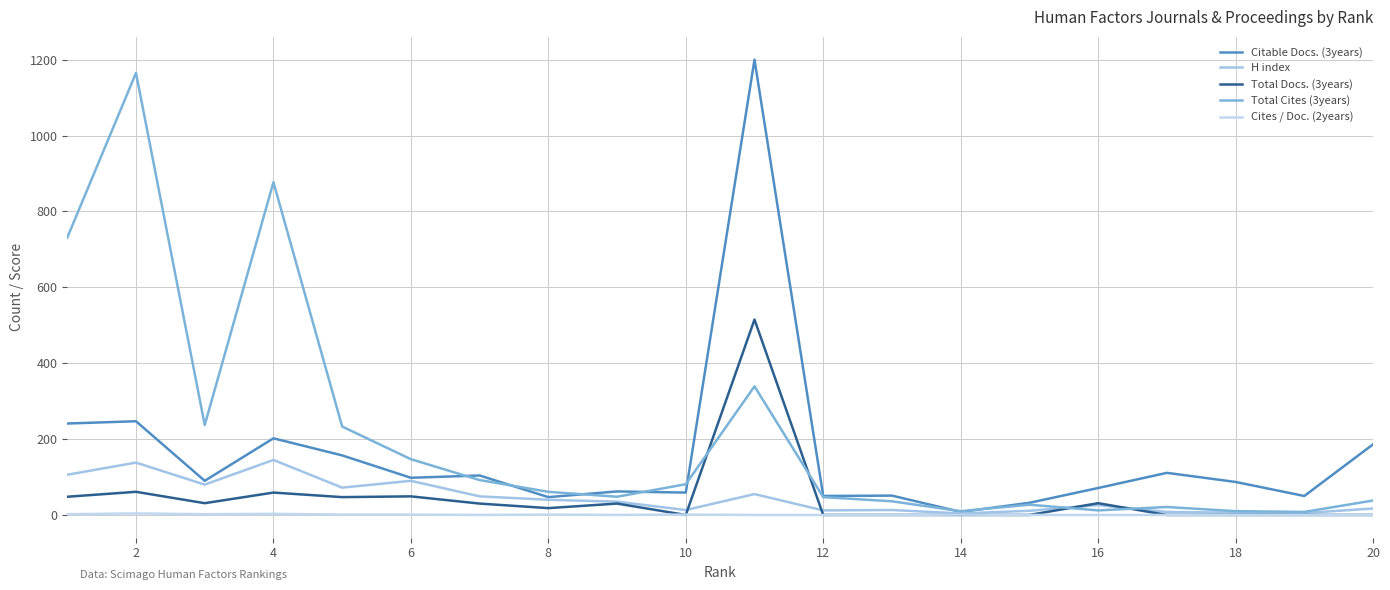

Reading left to right, transcribe all the data shown in this chart.

Citable Docs. (3years): 241	247	90	202	157	98	104	47	62	59	1200	50	51	8	32	71	111	87	50	186
H index: 106	138	80	145	72	90	49	40	35	13	55	12	13	4	11	26	8	6	5	17
Total Docs. (3years): 48	61	31	59	47	49	30	18	30	0	515	0	0	0	0	31	0	0	0	0
Total Cites (3years): 731	1165	237	877	233	147	92	61	48	81	339	47	36	10	27	12	21	10	8	38
Cites / Doc. (2years): 2	4	2	3	1	1	0	1	0	1	0	0	0	1	0	0	0	0	0	0